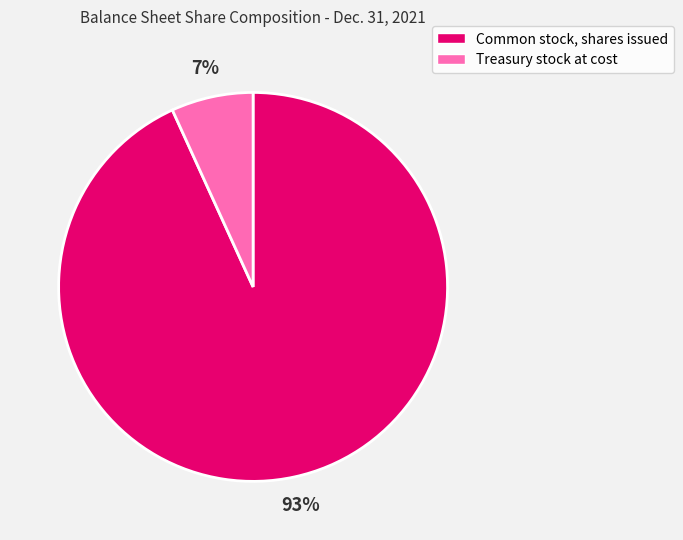

Rank the categories by value from lowest to highest.

Treasury stock at cost, Common stock, shares issued